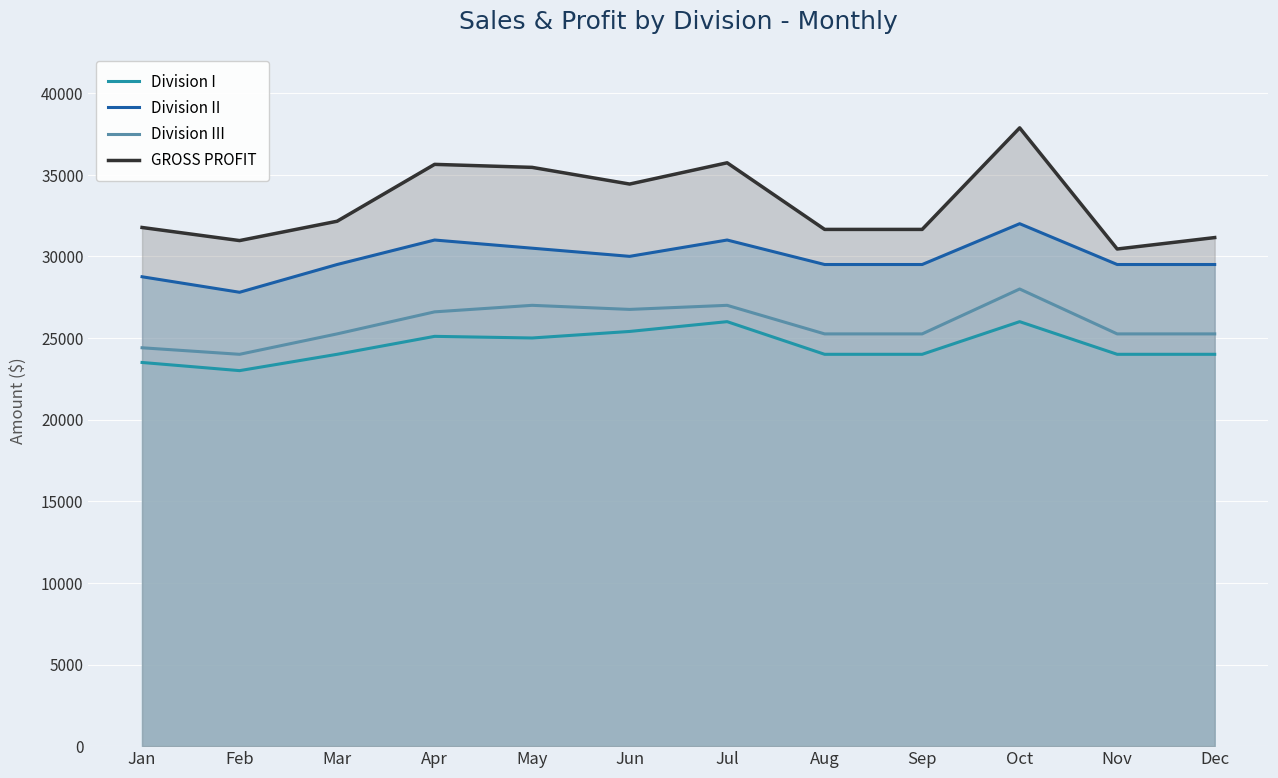

The value of Division II at Nov is 29500. True or false?

True